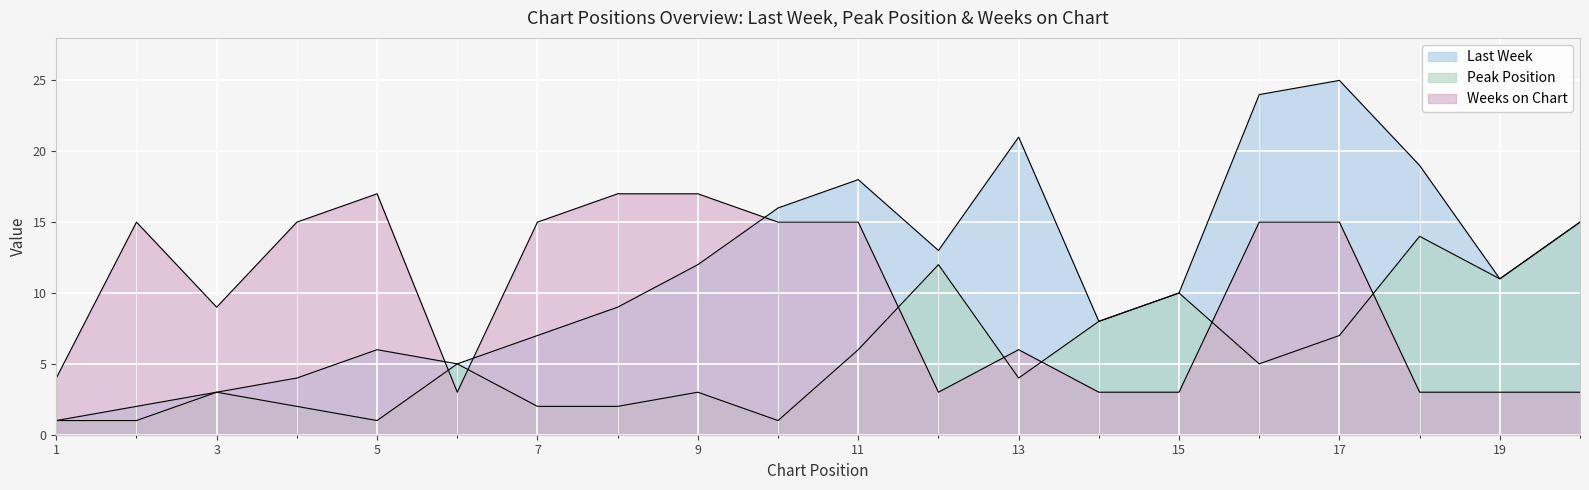

In Weeks on Chart, how many points are higher than both neighbors (excluding endpoints)?

3